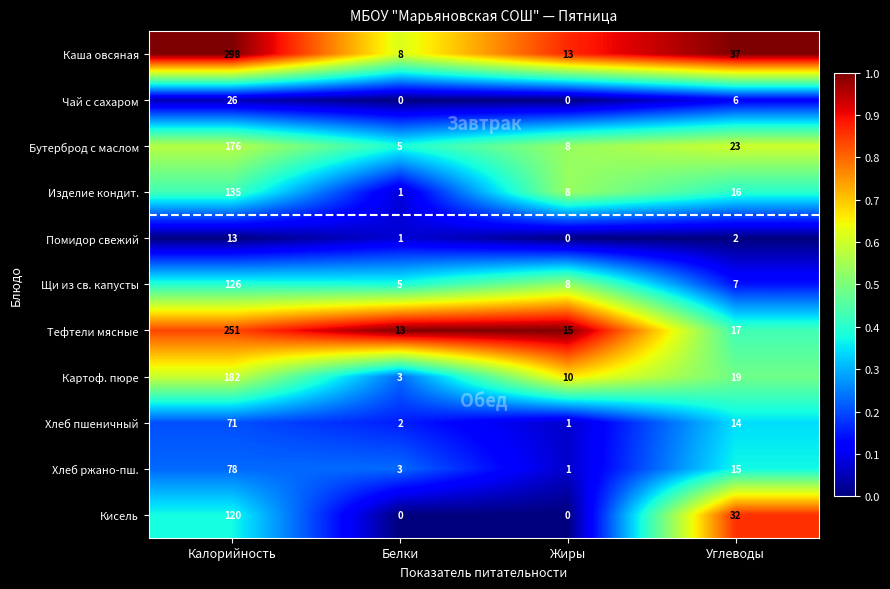

Read the Щи из св. капусты value at Калорийность, to the nearest 10.

130